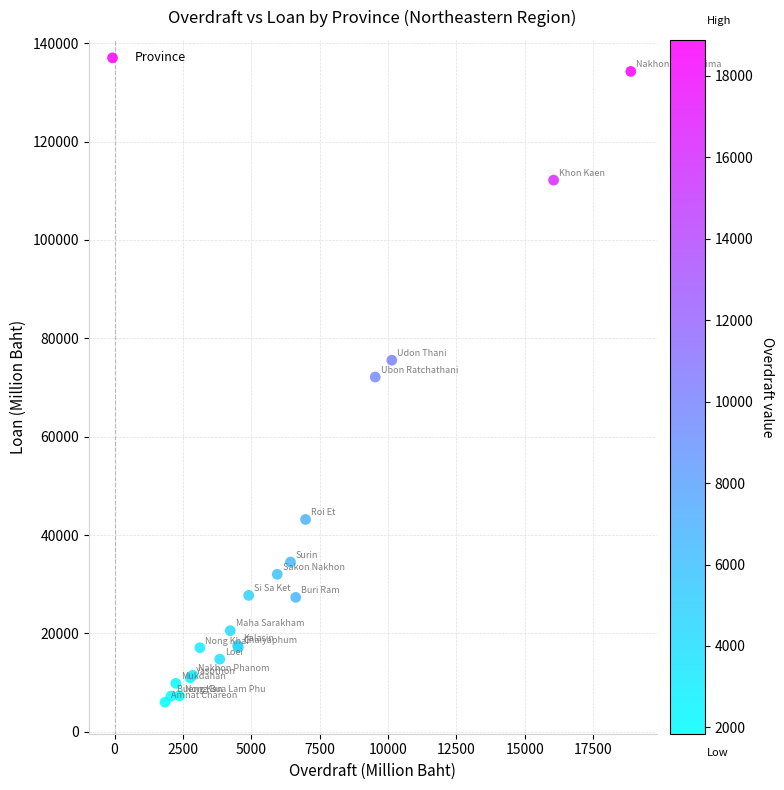

What Y value in the scatter plot is closest to 70137?

72121